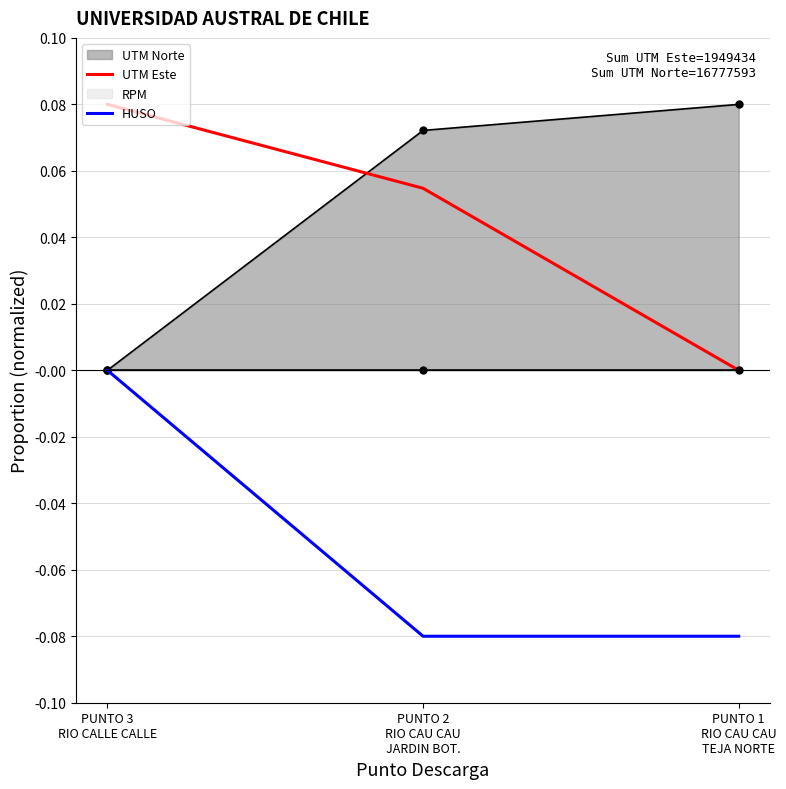

How many lines are shown in the chart?

2